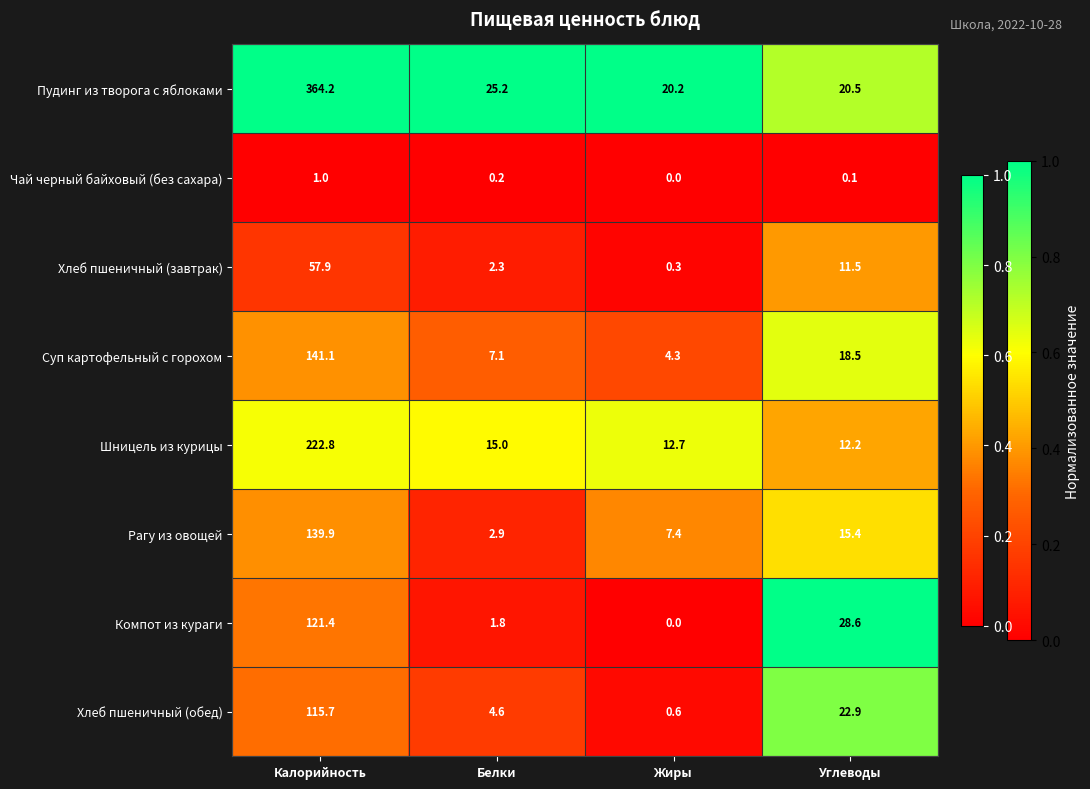

What is the difference between the maximum and minimum values in the Шницель из курицы series?

210.6